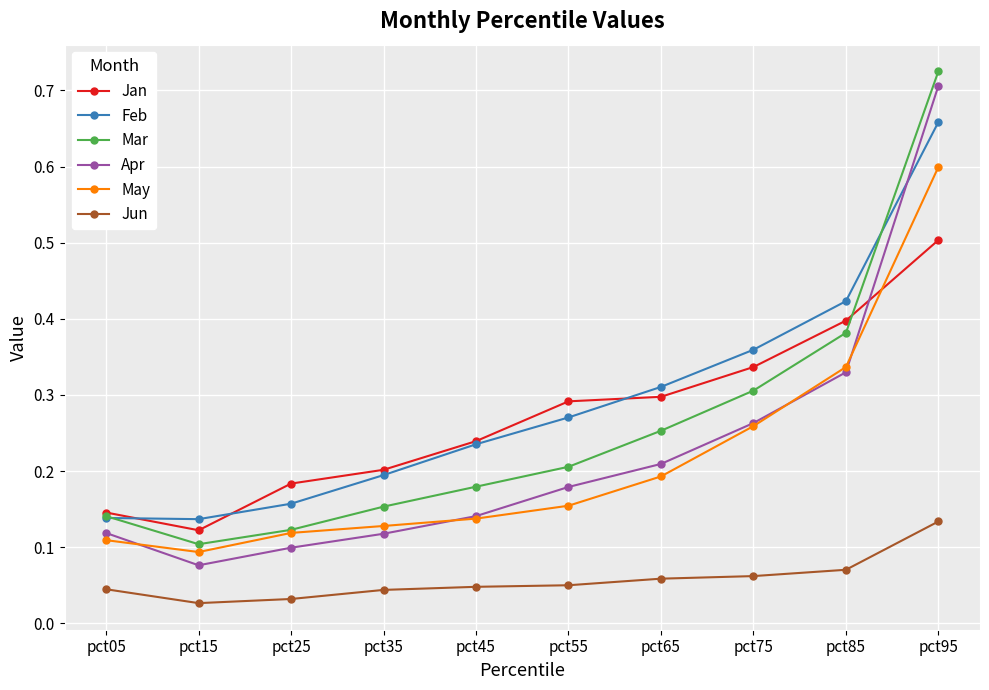

Count the Apr values in the range 0 to 1.

10